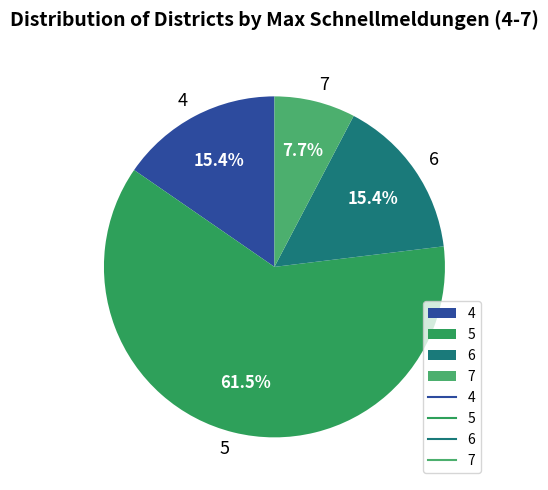

Do 7 and 4 together represent more than half of the pie?

No